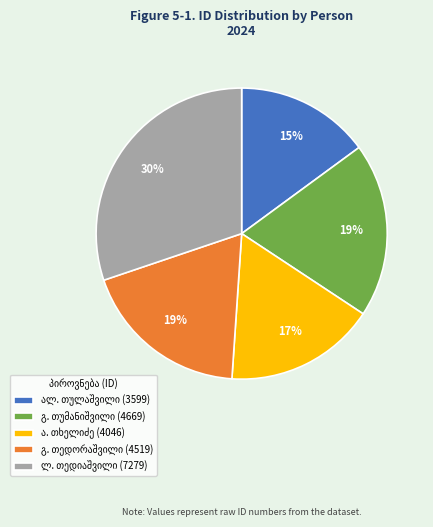

Does any single category account for the majority?

No